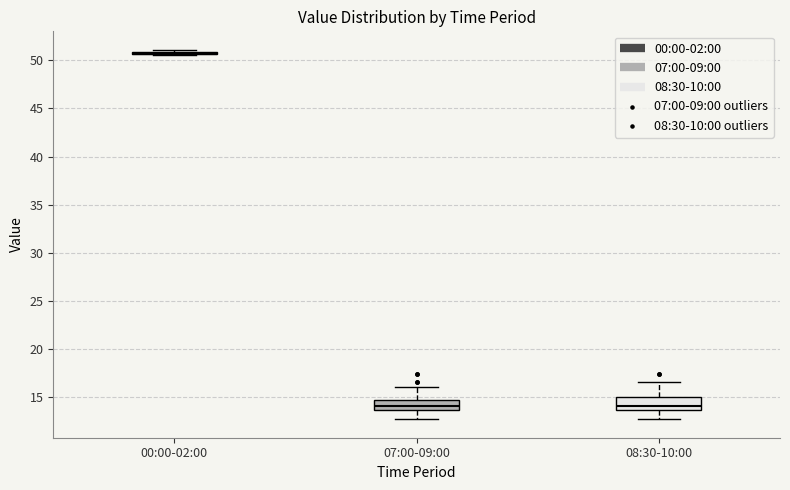

Where does the upper whisker of the box for 08:30-10:00 end on the y-axis? The values are not printed on the chart, so give them approximately, as read against the axis.

16.5